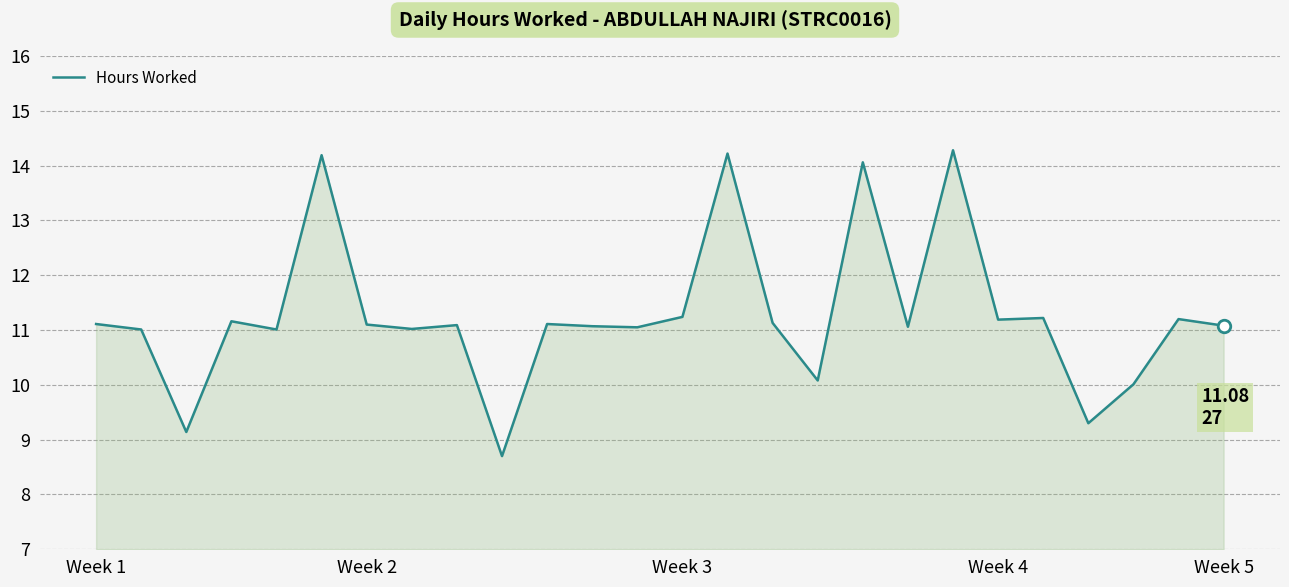

What is the smallest value displayed?

8.7